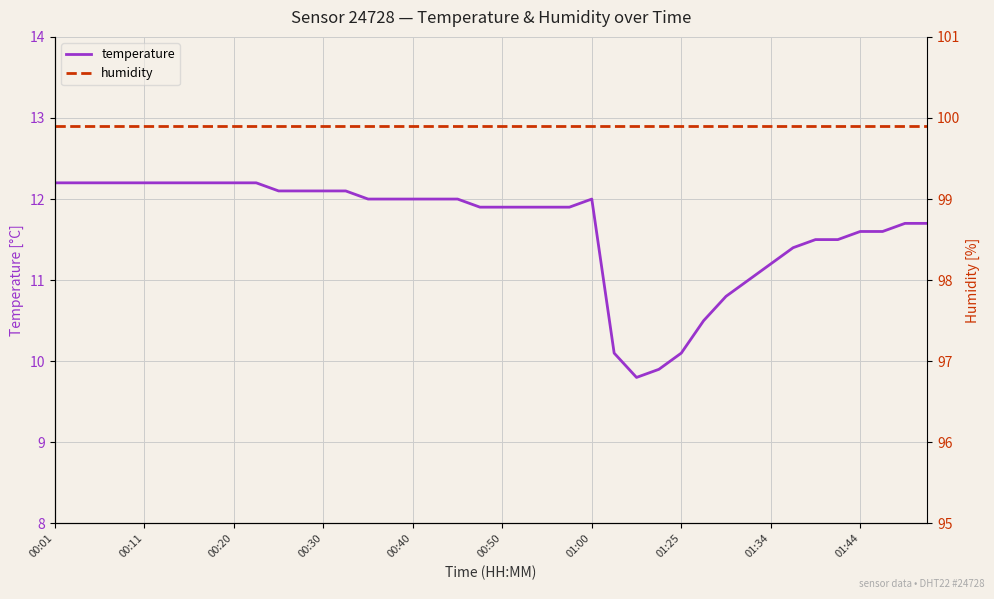

Reading left to right, extract all data points from this chart.

temperature: 12.2	12.2	12.2	12.2	12.2	12.2	12.2	12.2	12.2	12.2	12.1	12.1	12.1	12.1	12.0	12.0	12.0	12.0	12.0	11.9	11.9	11.9	11.9	11.9	12.0	10.1	9.8	9.9	10.1	10.5	10.8	11.0	11.2	11.4	11.5	11.5	11.6	11.6	11.7	11.7
humidity: 99.9	99.9	99.9	99.9	99.9	99.9	99.9	99.9	99.9	99.9	99.9	99.9	99.9	99.9	99.9	99.9	99.9	99.9	99.9	99.9	99.9	99.9	99.9	99.9	99.9	99.9	99.9	99.9	99.9	99.9	99.9	99.9	99.9	99.9	99.9	99.9	99.9	99.9	99.9	99.9